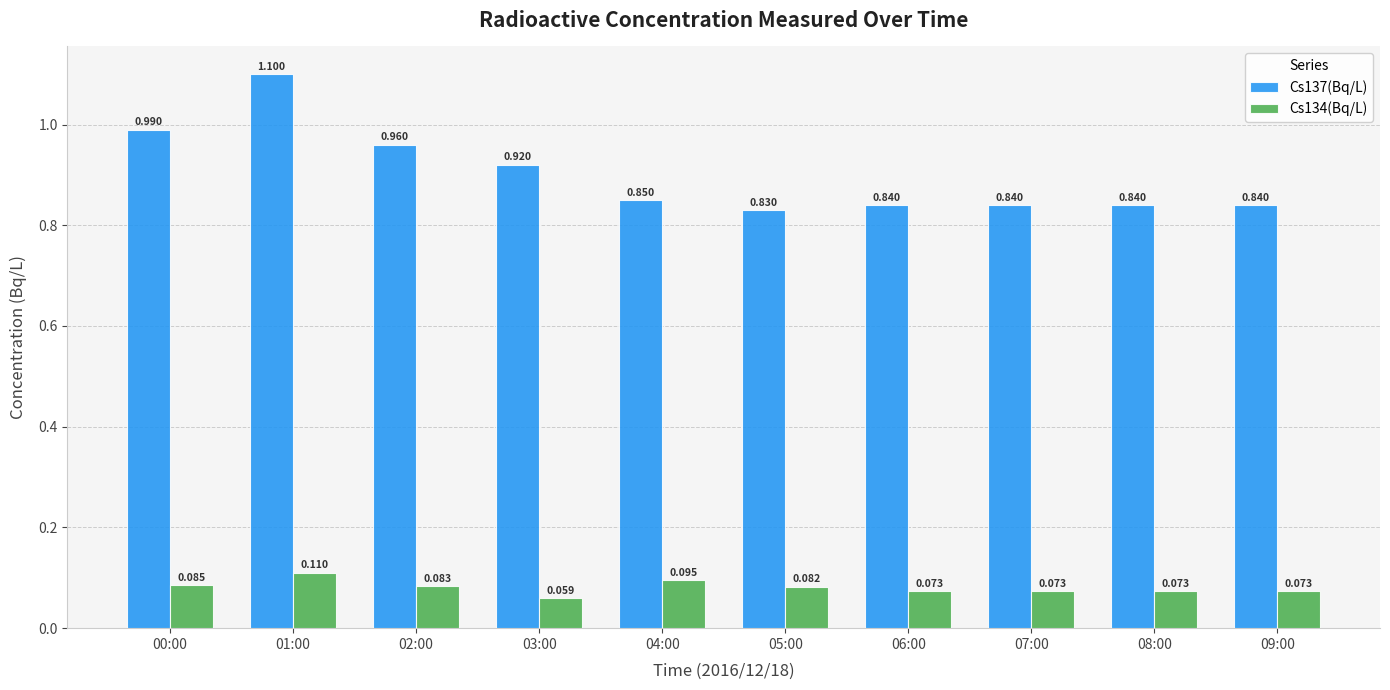

What is the label of the 4th bar from the right?

06:00